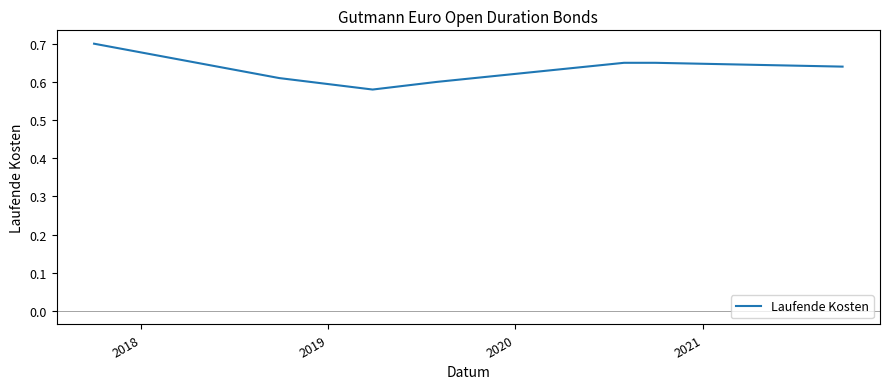

What is the sum of all values?

4.4